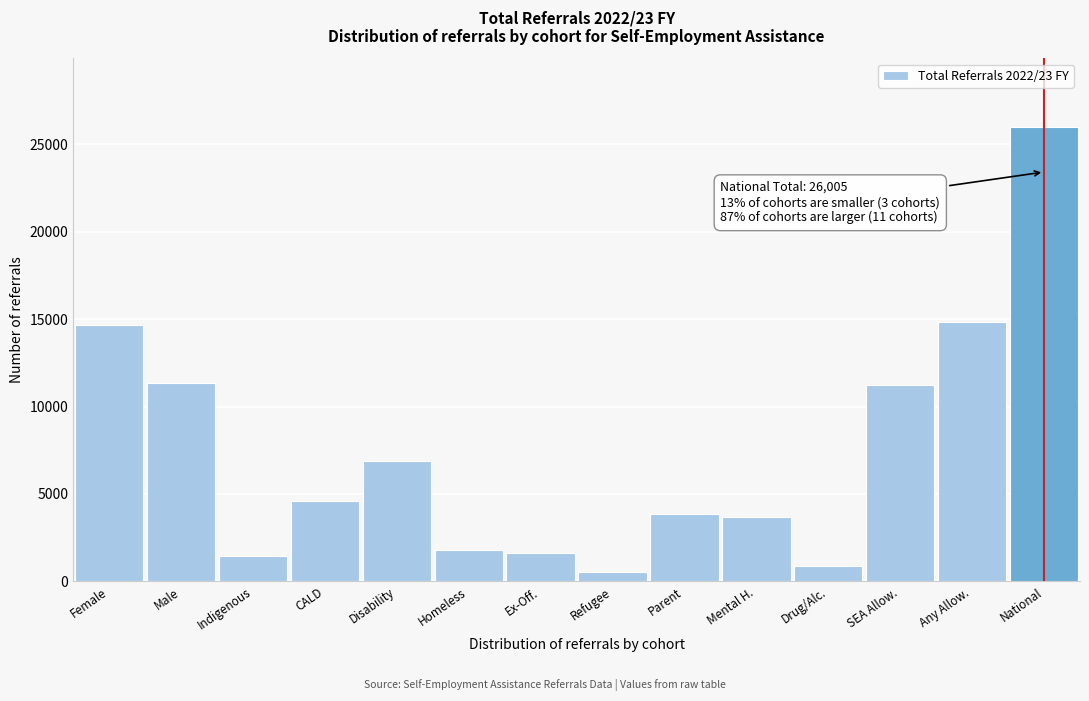

What is the value of the 14th bar from the left?

26005